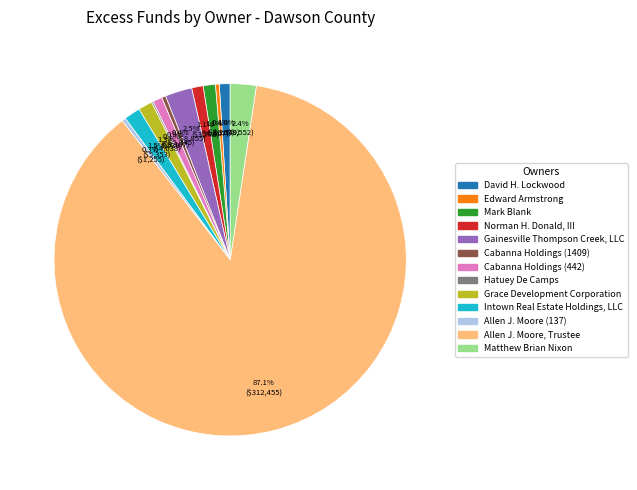

Is it true that Allen J. Moore, Trustee is 87% of the pie?

True